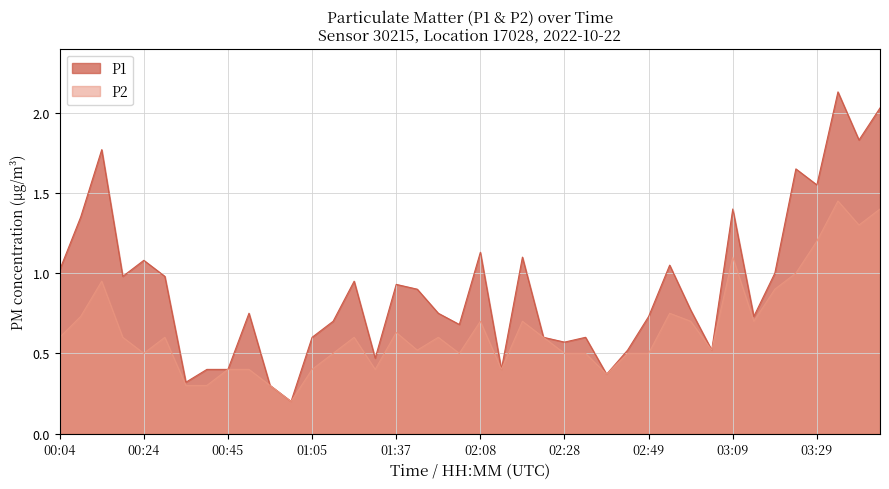

True or false: P2 and P1 intersect in this chart.

False